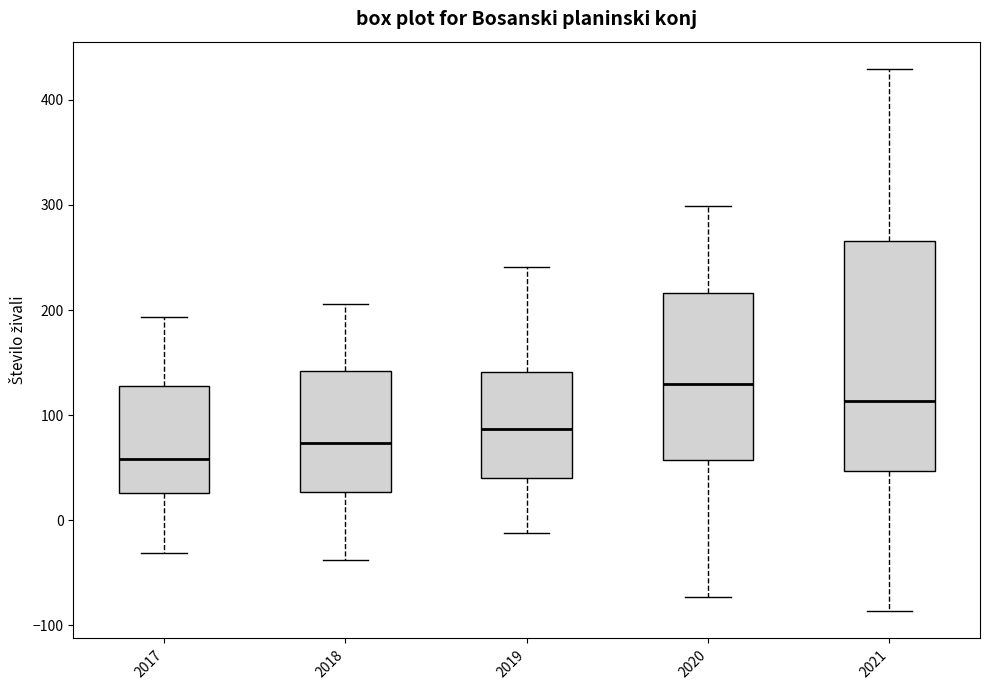

Which box has the lowest median line?

2017